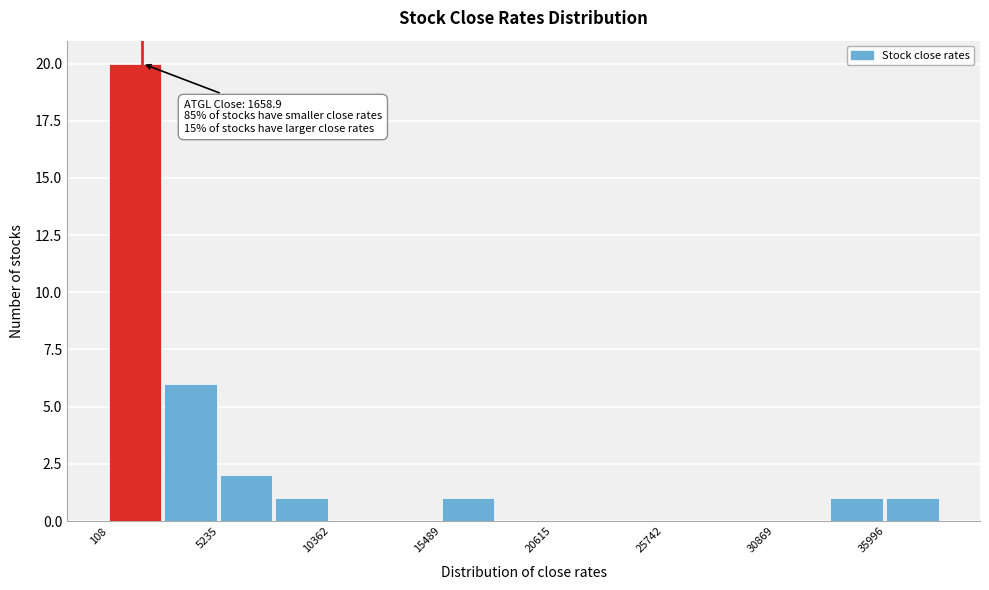

Around what value on the x-axis is the tallest bar? Give the approximate position of its centre, as read against the axis.

1000